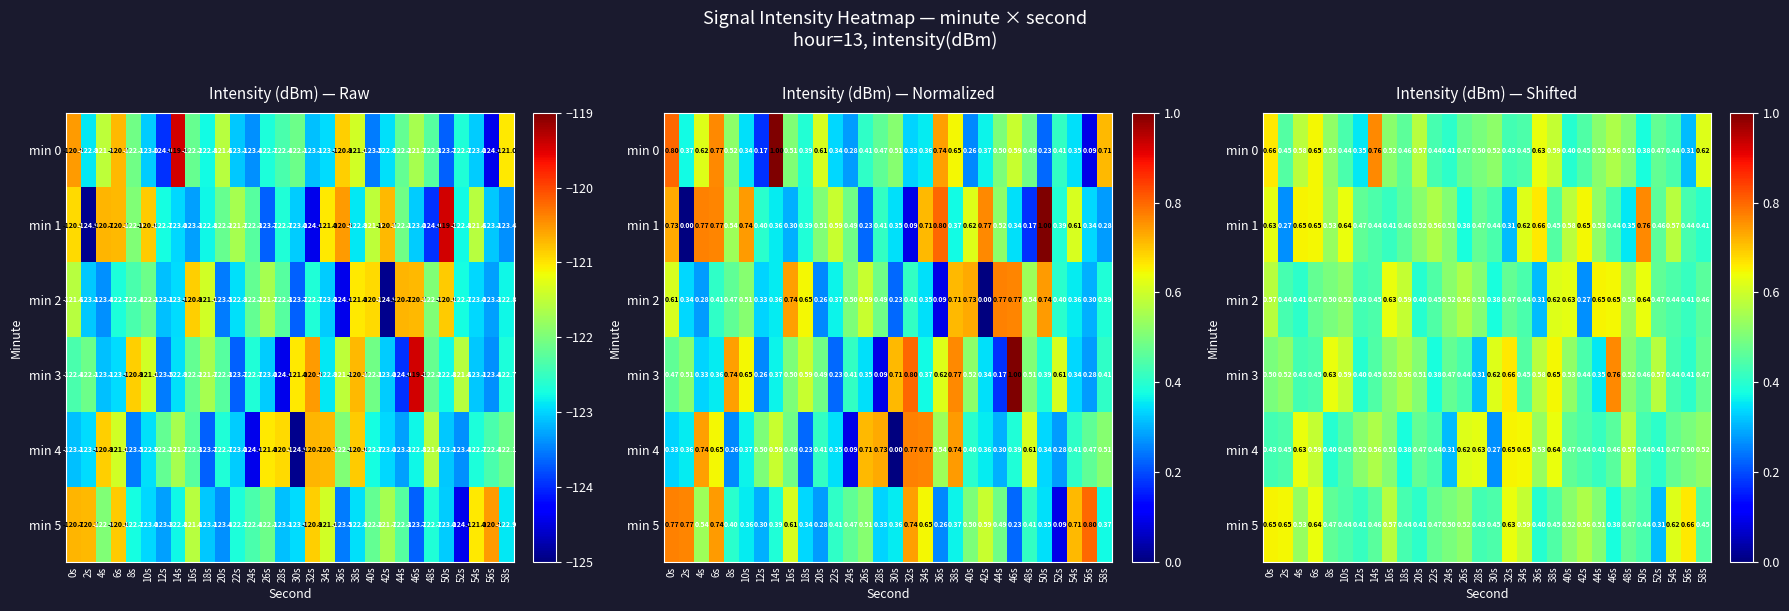

What is the sum of the min 1 values at 32s and 30s?

0.8